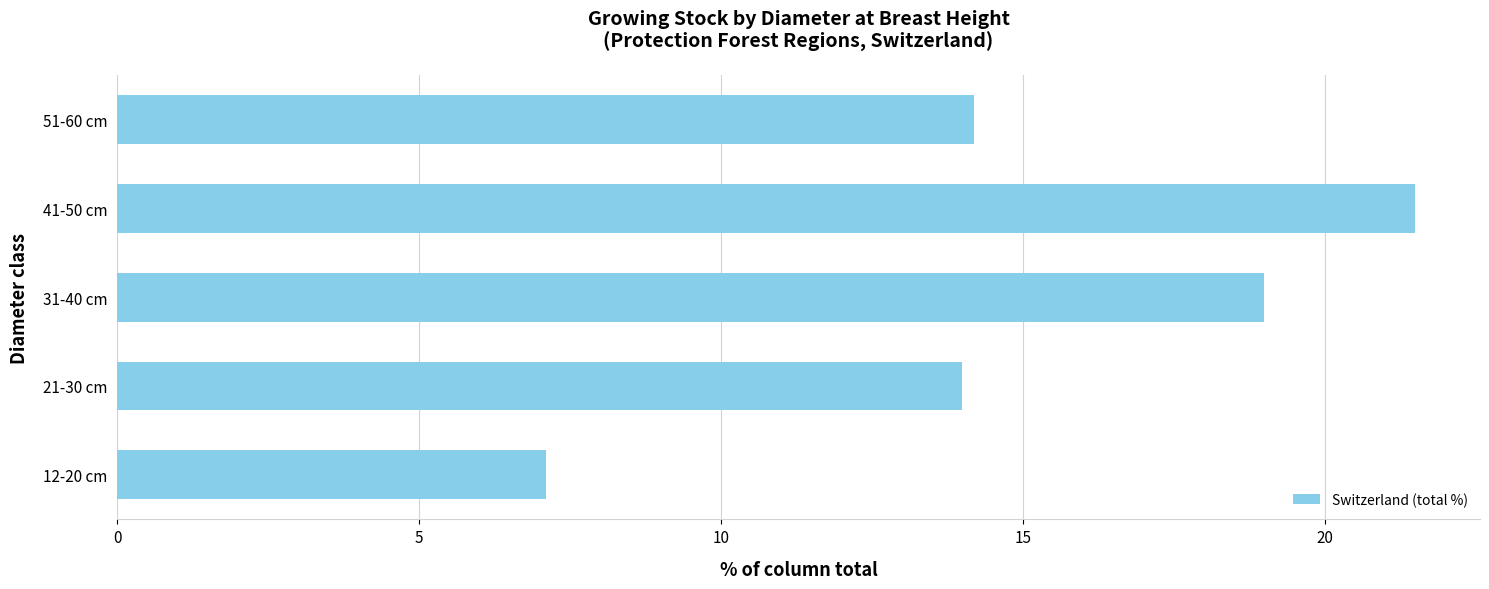

How many distinct data groups are displayed?

1